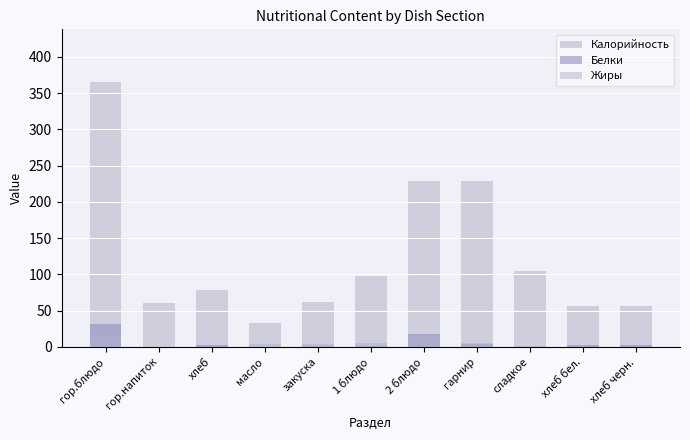

Reading left to right, what are all the values shown in this chart?

Калорийность: 365.1	61.0	79.1	33.1	61.8	97.4	228.9	228.8	104.0	56.5	56.5
Белки: 31.2	0.1	2.7	0.1	0.9	1.6	18.4	3.8	0.3	1.9	1.9
Жиры: 12.9	0.0	0.2	3.6	3.6	5.0	14.2	5.1	1.2	0.2	0.2